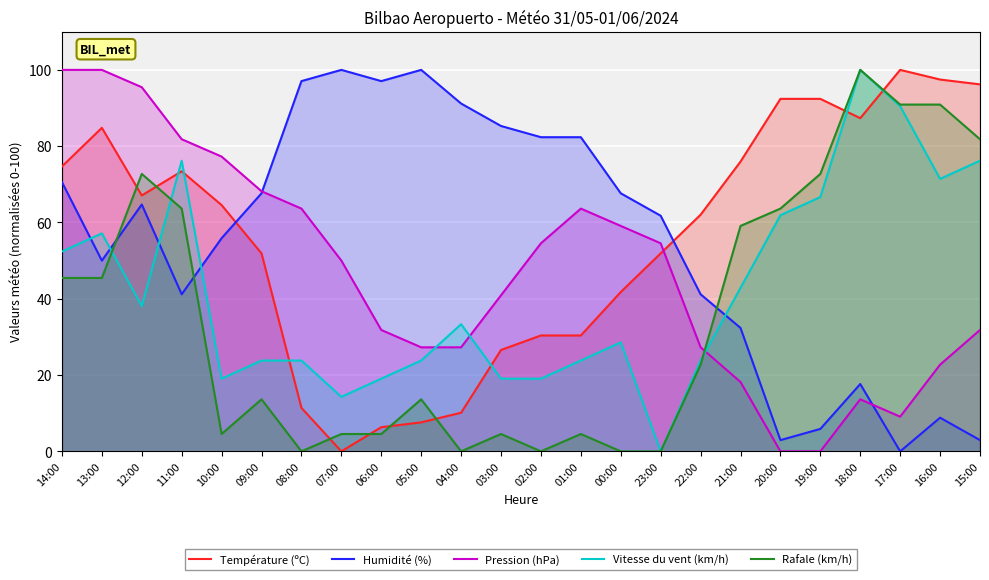

How many data points in Rafale (km/h) are less than 22?

12